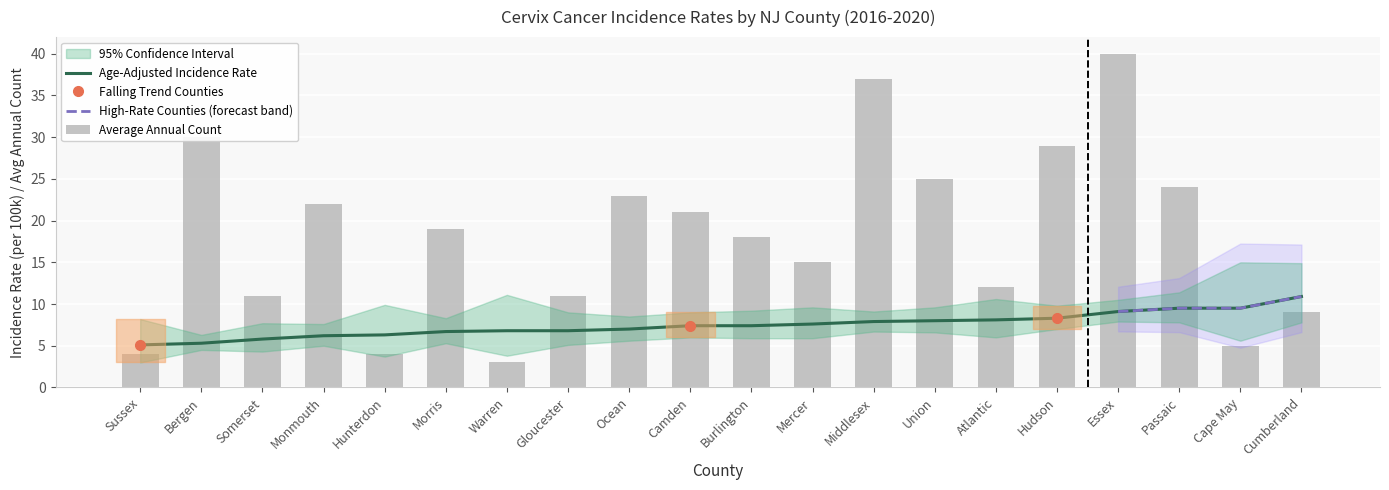

What is the minimum value for Age-Adjusted Rate?

5.1